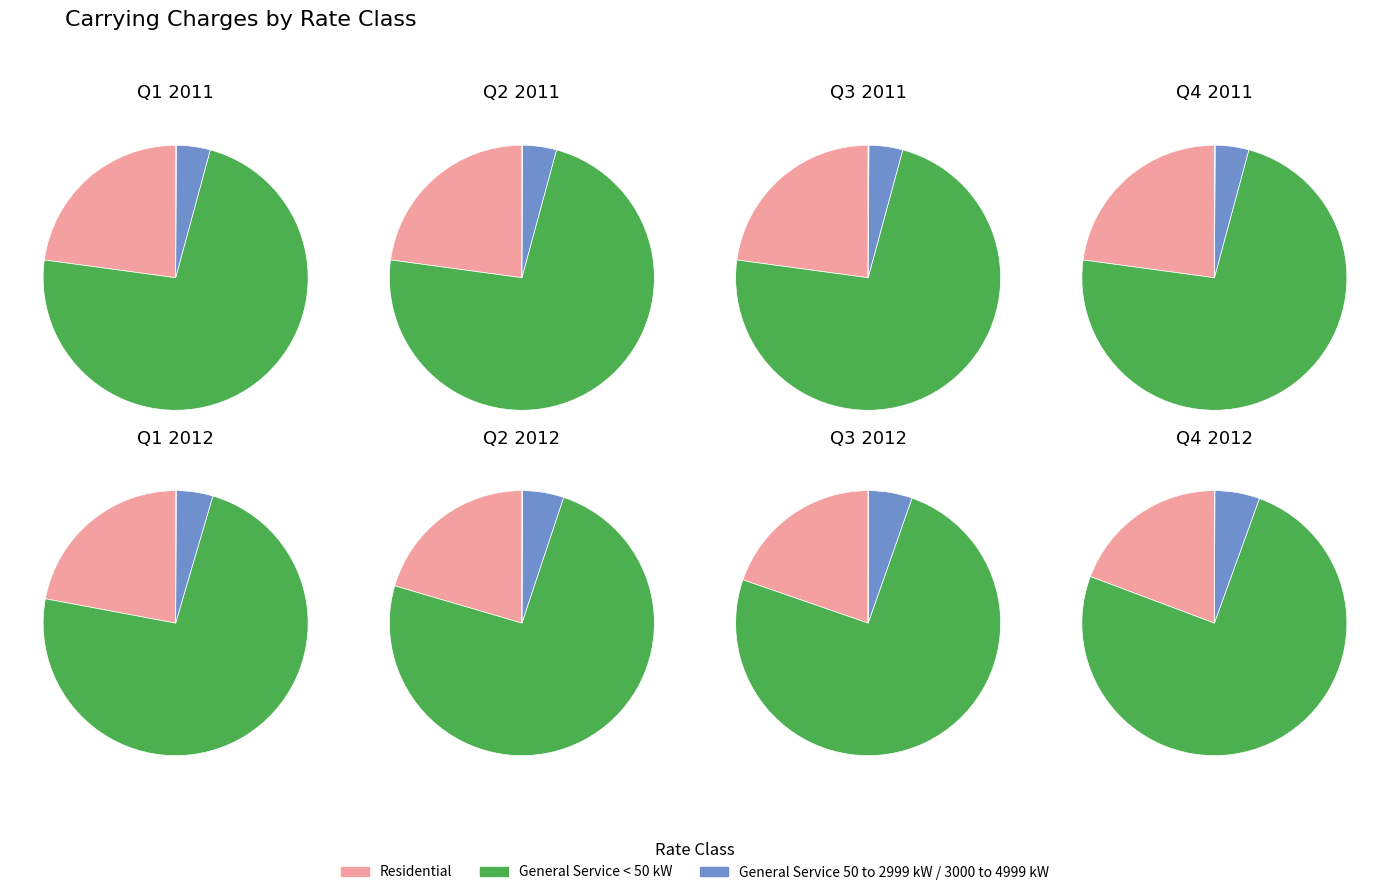

How much of the chart is everything except Q4?

75.0%